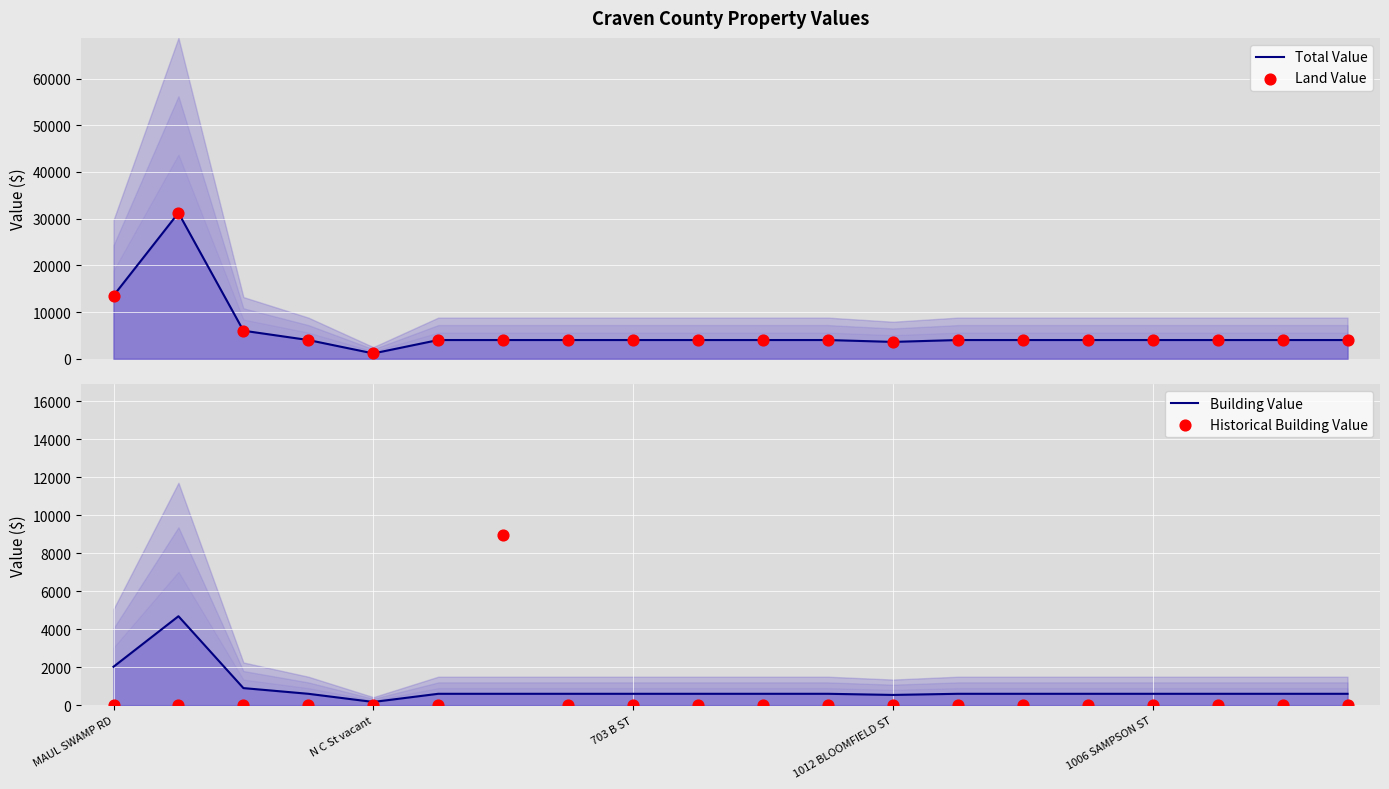

At how many categories does at least one series exceed 10251?

2